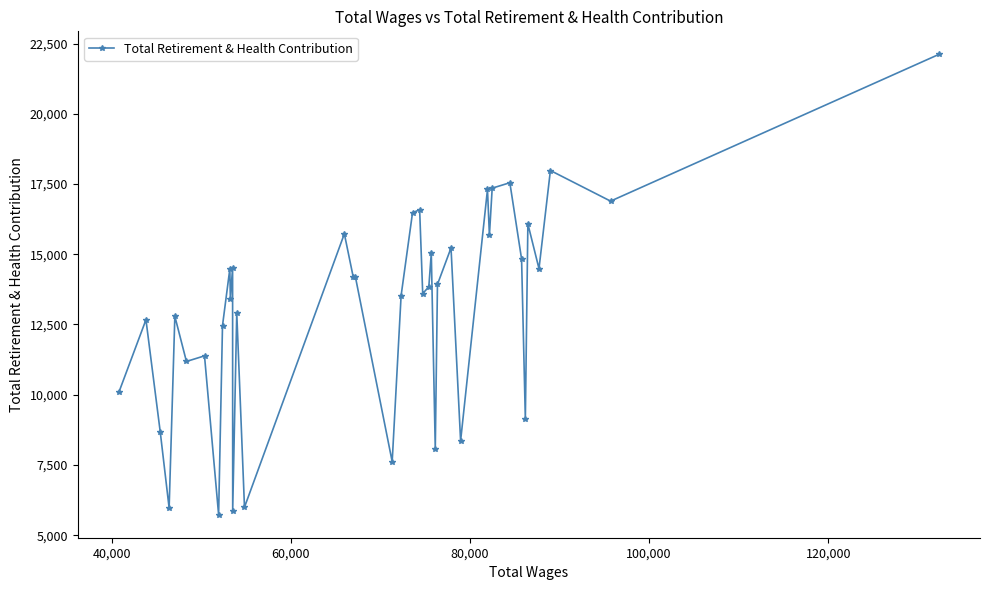

What is the difference between the second highest and second lowest values?

12110